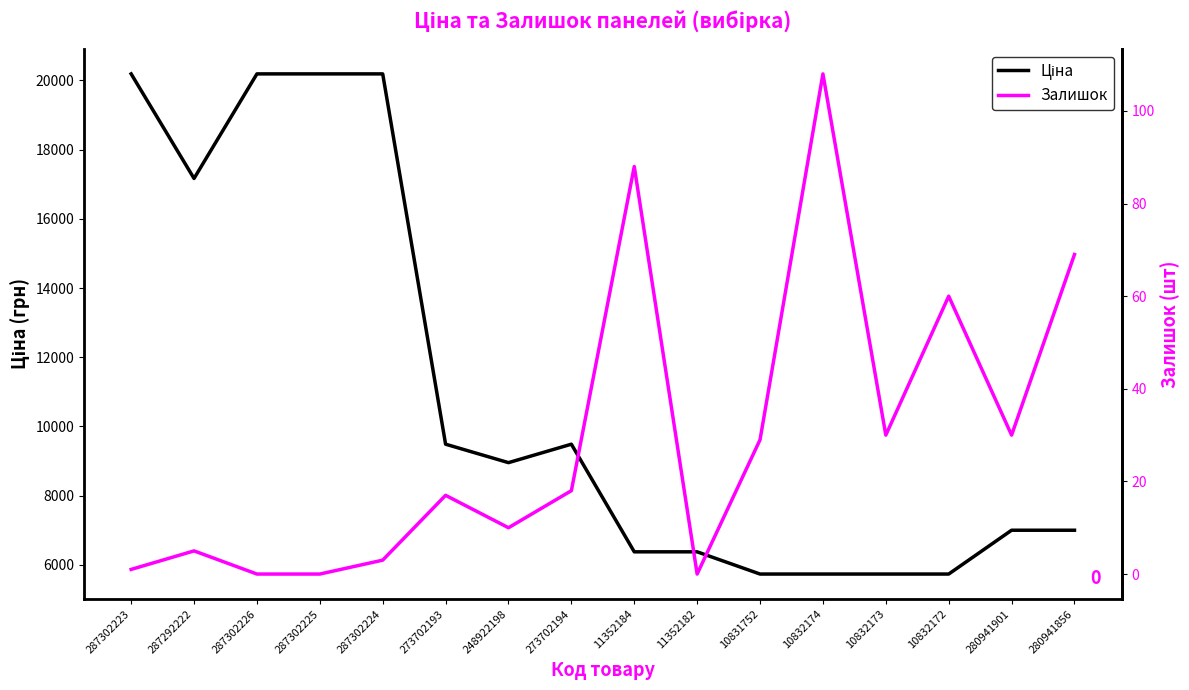

Is the value of Ціна at 287302223 greater than the value of Залишок at 273702194?

Yes